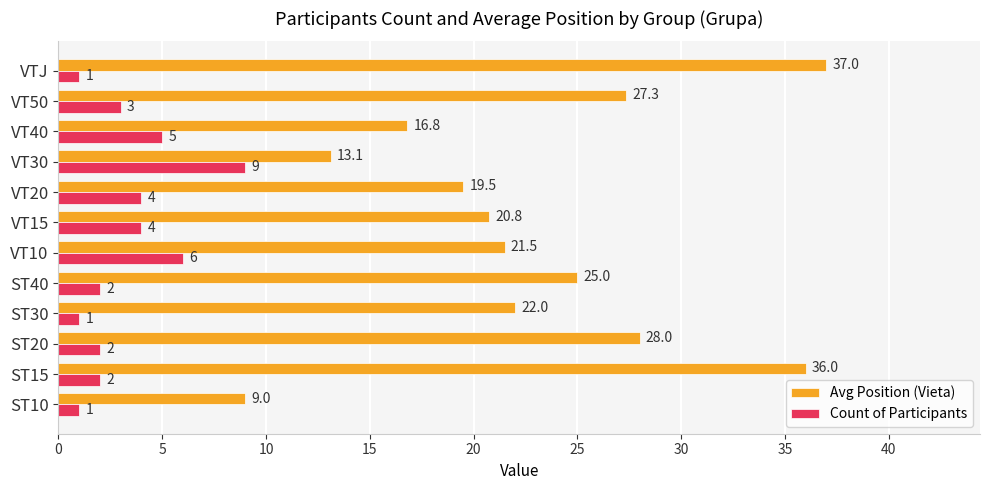

What is the minimum value for Avg Position (Vieta)?

9.0